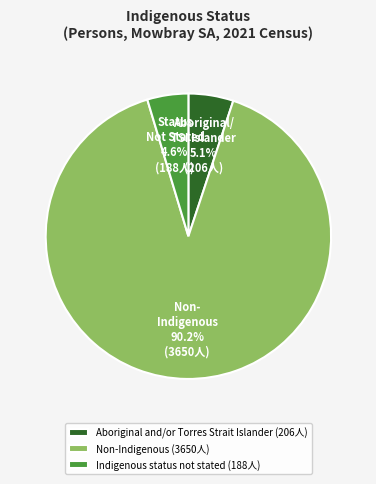

Is it true that Aboriginal and/or Torres Strait Islander is 18% of the pie?

False